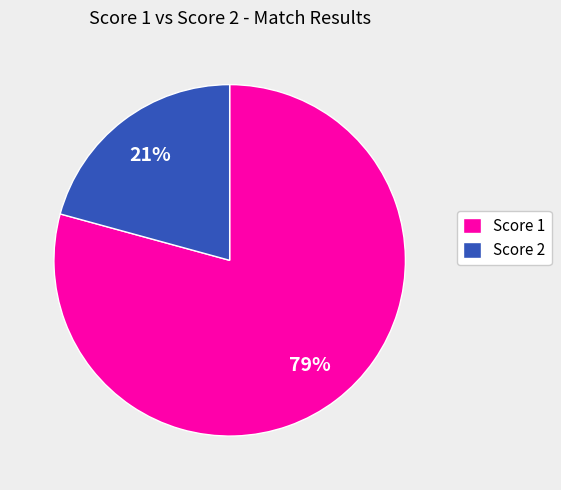

Does Score 1 account for over 50% of the chart?

Yes